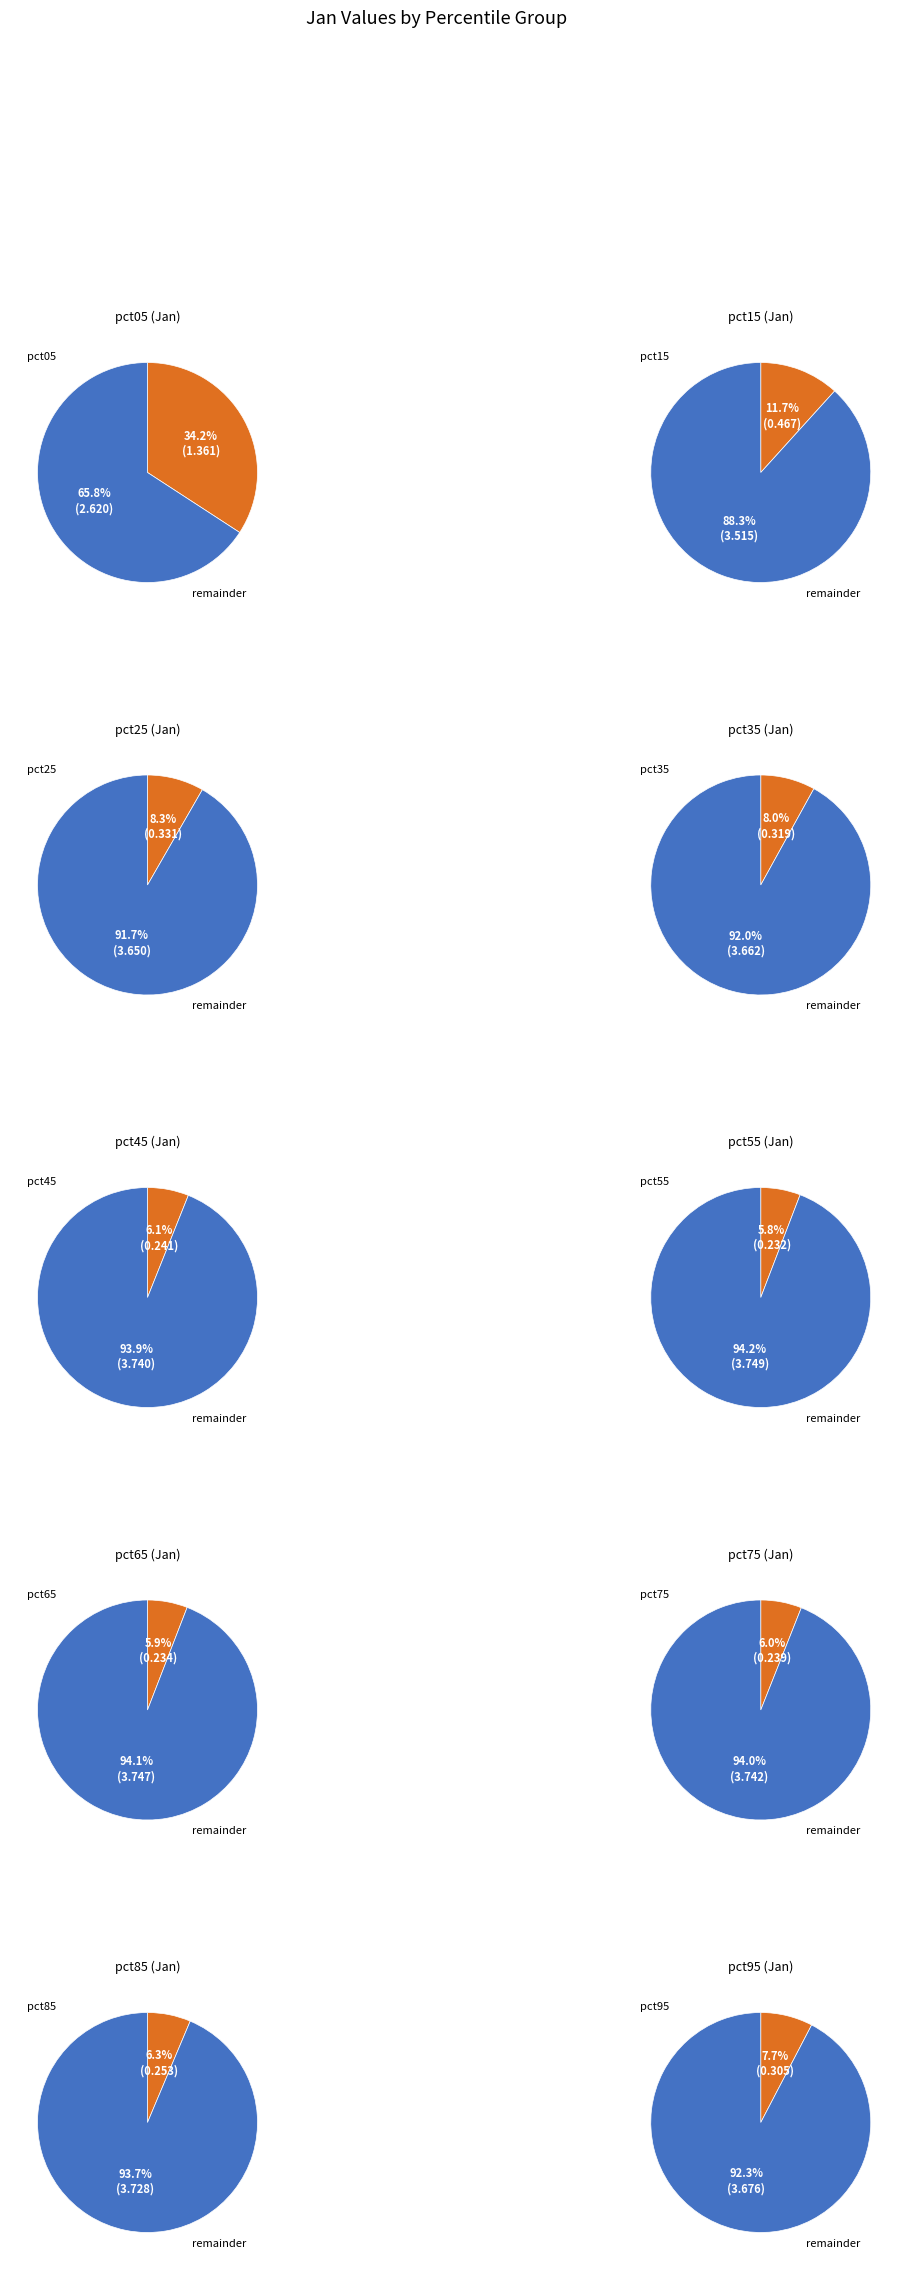

What percentage is the pct75 slice, to the nearest percent?

6%